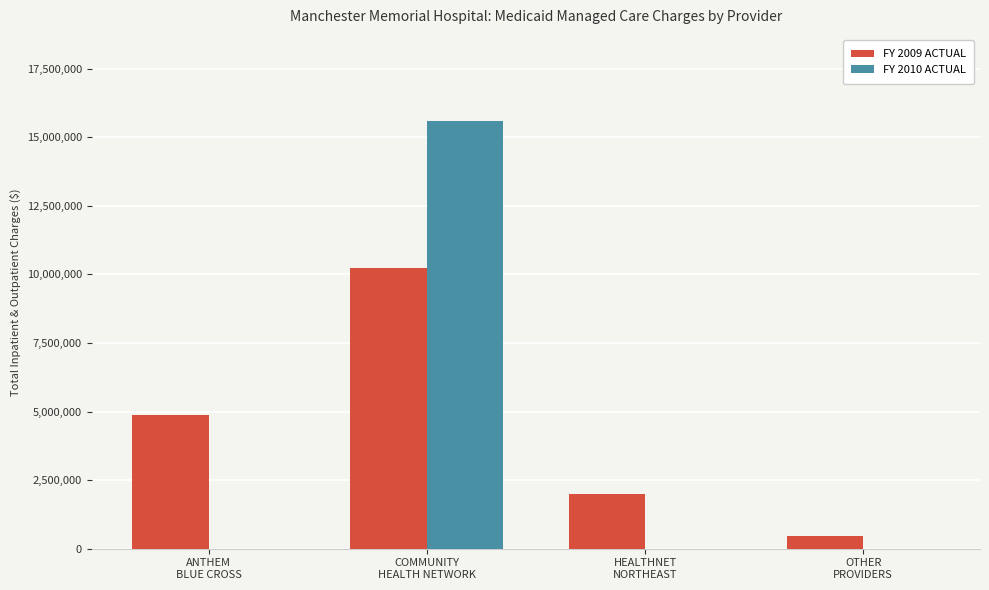

What is the greatest value displayed?

15606534